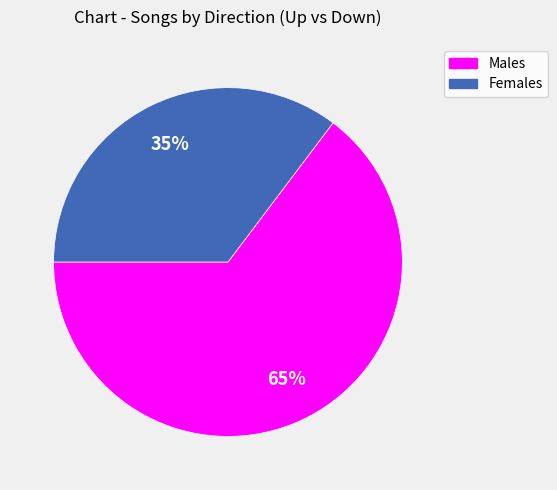

Between Females and Males, which is larger?

Males